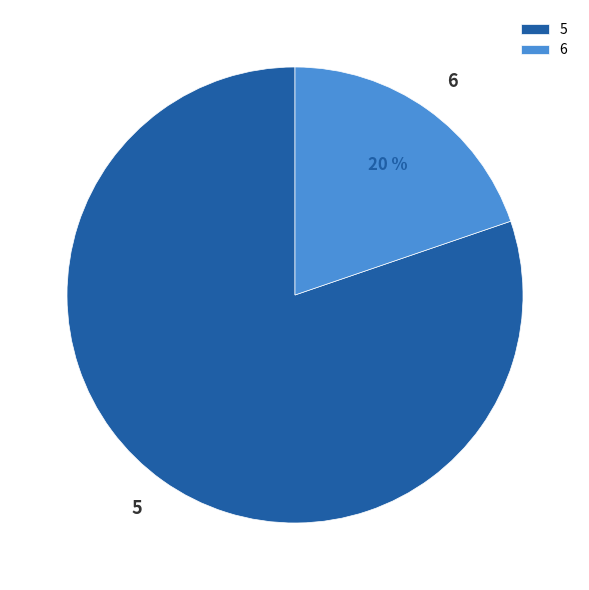

Which slice is the largest?

5